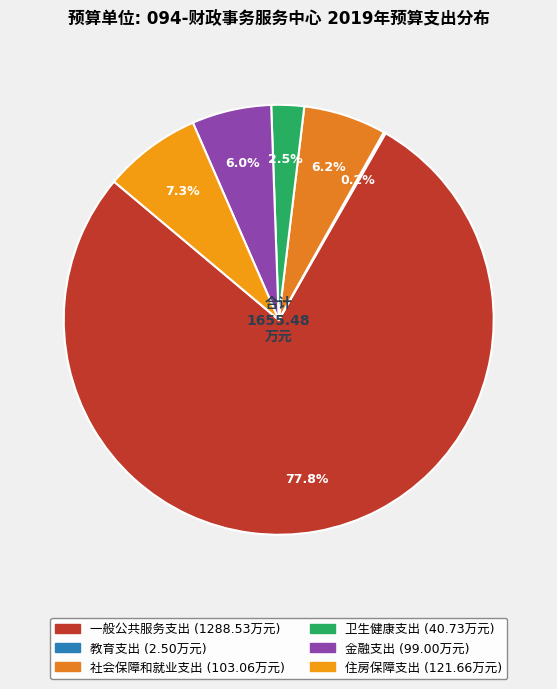

What percentage do 住房保障支出 and 卫生健康支出 together represent?

9.8%